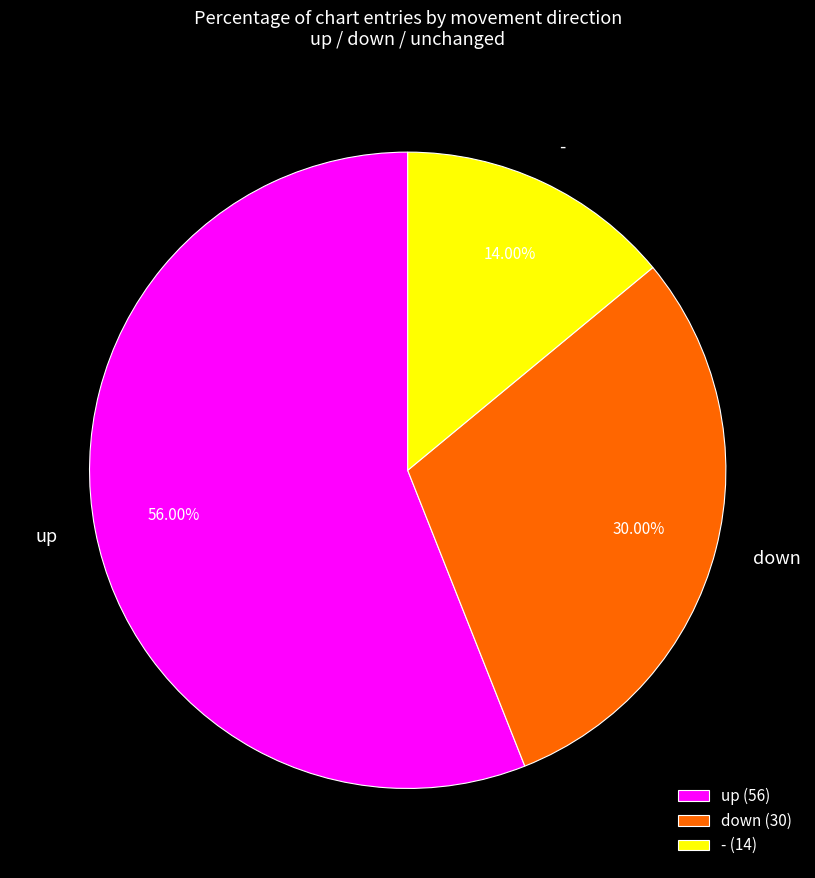

Which category has the biggest portion of the pie?

up